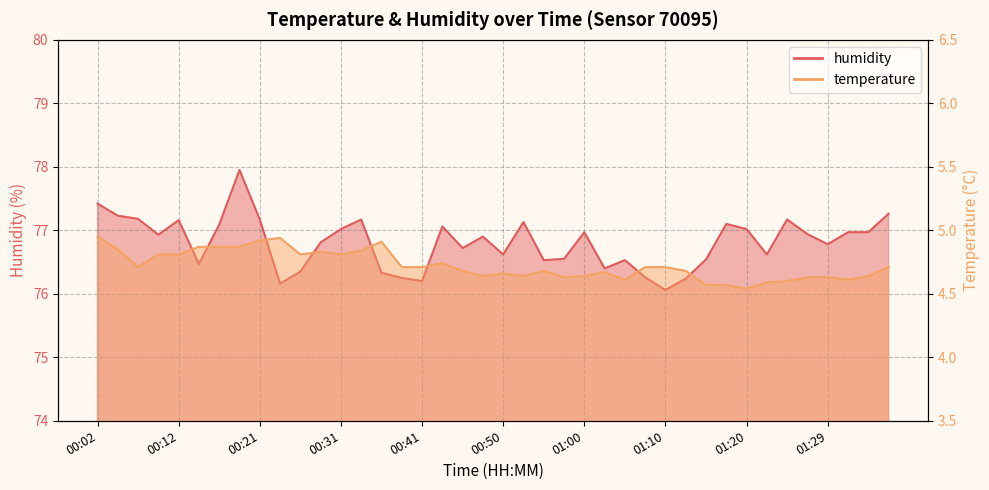

Reading right to left, list all the values displayed in this chart.

temperature: 01:37=4.7	01:34=4.6	01:32=4.6	01:29=4.6	01:27=4.6	01:24=4.6	01:22=4.6	01:20=4.5	01:17=4.6	01:15=4.6	01:12=4.7	01:10=4.7	01:07=4.7	01:05=4.6	01:03=4.7	01:00=4.6	00:58=4.6	00:55=4.7	00:53=4.6	00:50=4.7	00:48=4.6	00:46=4.7	00:43=4.7	00:41=4.7	00:38=4.7	00:36=4.9	00:33=4.8	00:31=4.8	00:29=4.8	00:26=4.8	00:24=4.9	00:21=4.9	00:19=4.9	00:16=4.9	00:14=4.9	00:12=4.8	00:09=4.8	00:07=4.7	00:04=4.8	00:02=5.0
humidity: 01:37=77.3	01:34=77.0	01:32=77.0	01:29=76.8	01:27=76.9	01:24=77.2	01:22=76.6	01:20=77.0	01:17=77.1	01:15=76.5	01:12=76.2	01:10=76.1	01:07=76.3	01:05=76.5	01:03=76.4	01:00=77.0	00:58=76.5	00:55=76.5	00:53=77.1	00:50=76.6	00:48=76.9	00:46=76.7	00:43=77.1	00:41=76.2	00:38=76.2	00:36=76.3	00:33=77.2	00:31=77.0	00:29=76.8	00:26=76.3	00:24=76.2	00:21=77.2	00:19=78.0	00:16=77.1	00:14=76.5	00:12=77.2	00:09=76.9	00:07=77.2	00:04=77.2	00:02=77.4